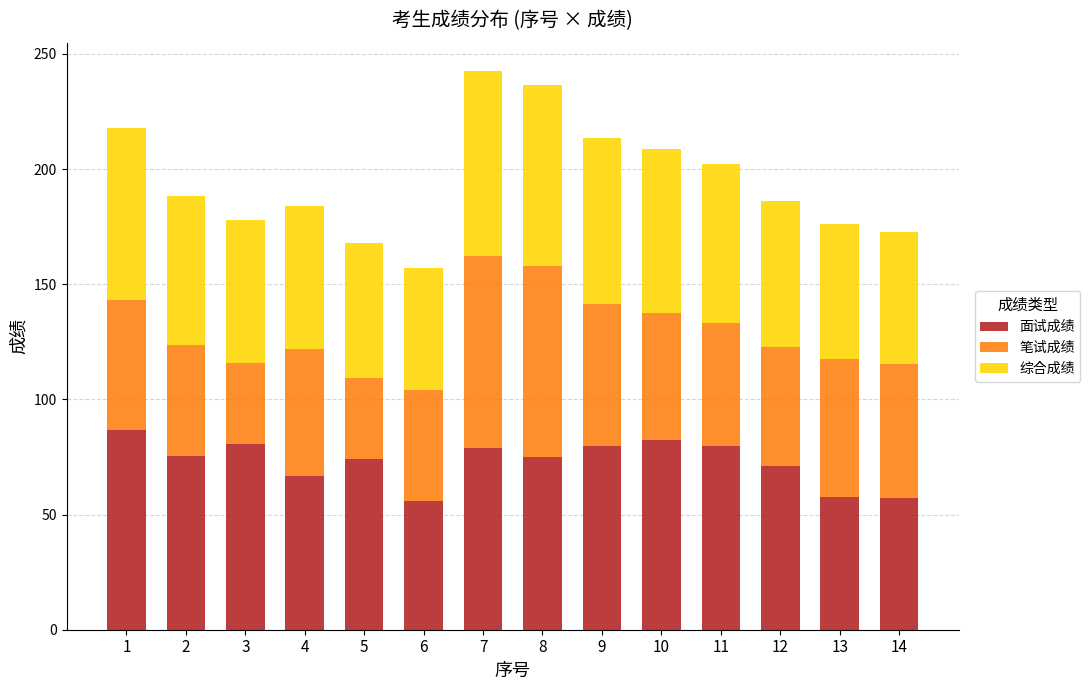

The 面试成绩 series shows 109.7 at 9. True or false?

False